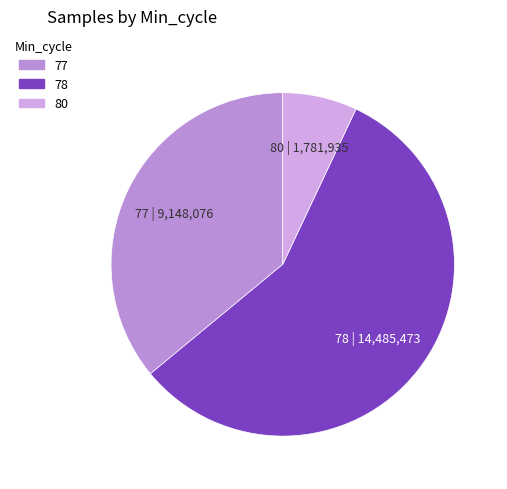

Approximately how many times larger is the value at 78 compared to 80?

8.1